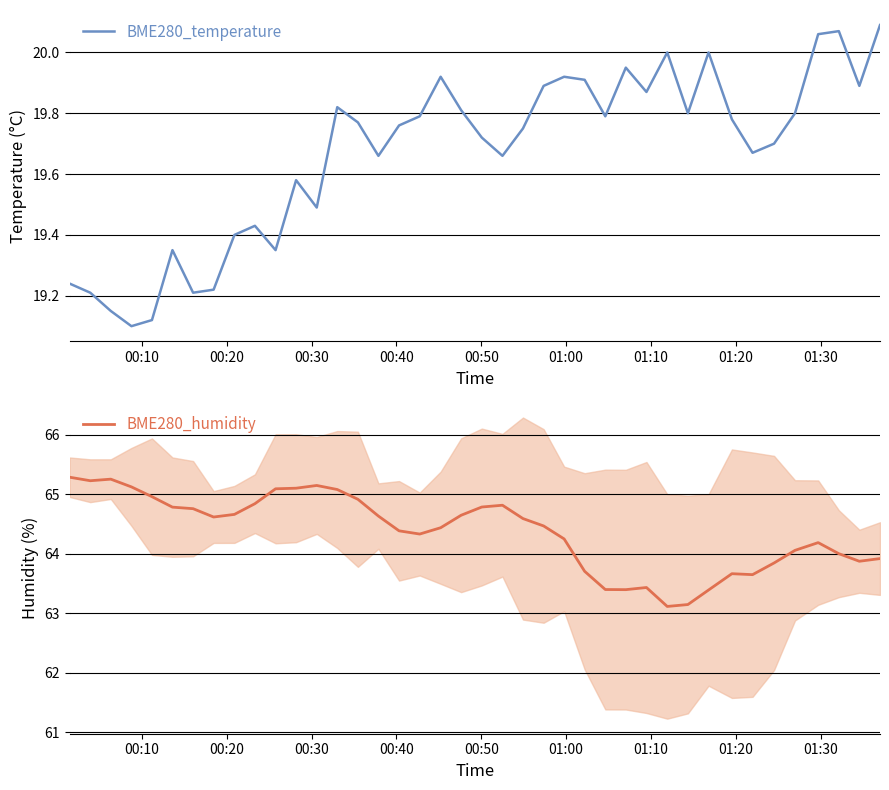

What is the minimum value for BME280_humidity?

63.1